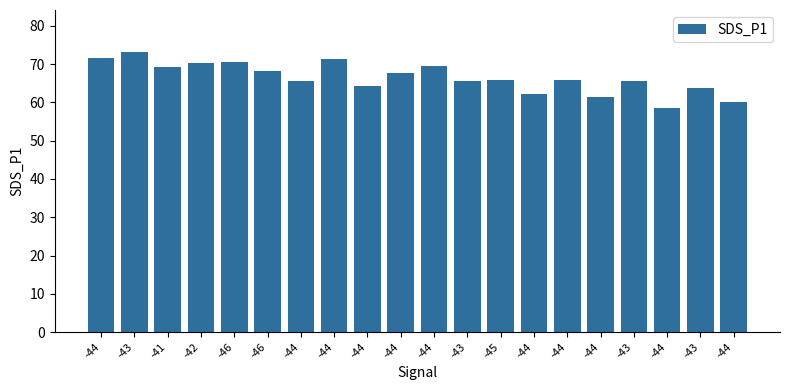

How many data points are above 65?

14